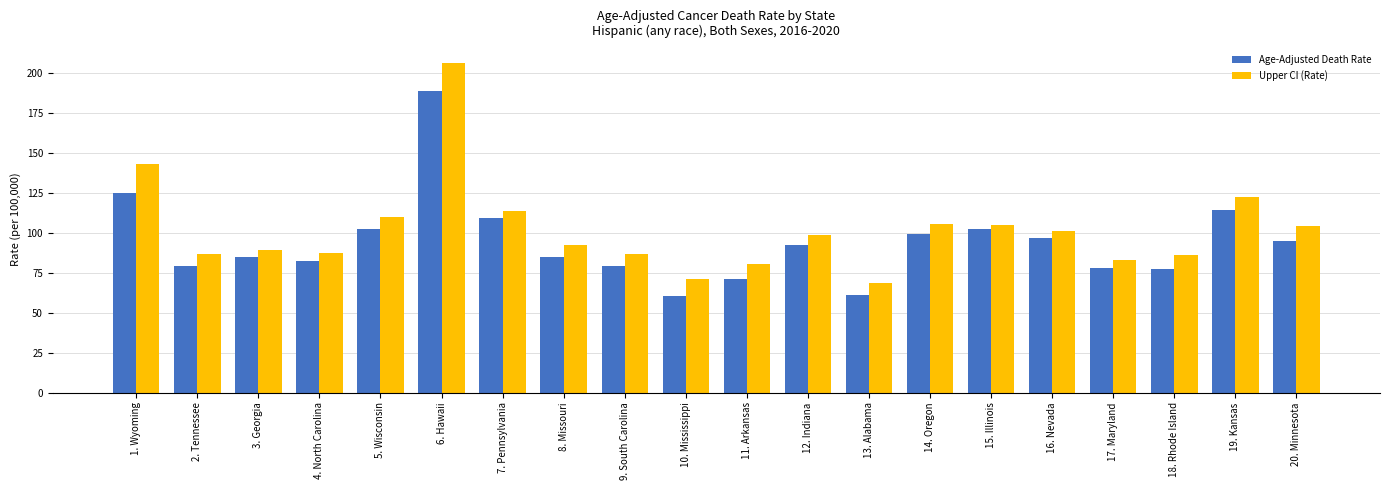

Which series has the widest spread of values?

Upper CI (Rate)